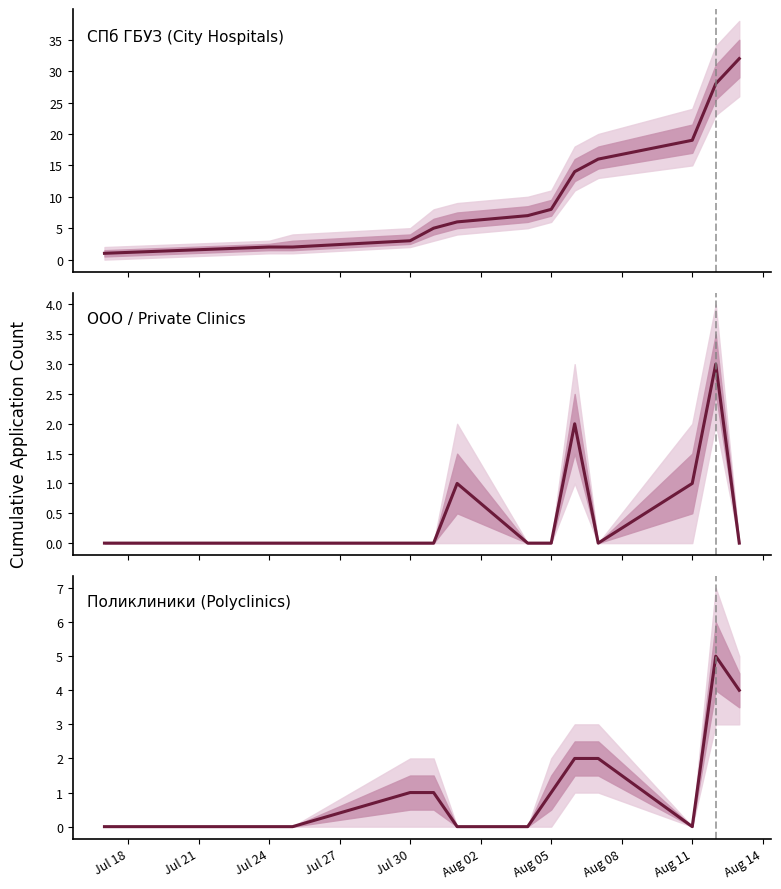

What is the average value of the City Hospitals series?

11